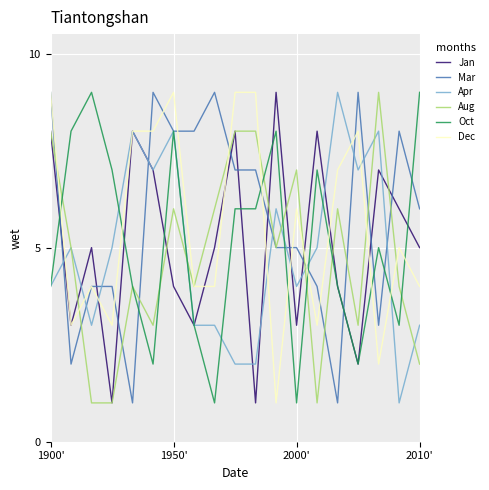

What is the maximum value shown in the chart?

9